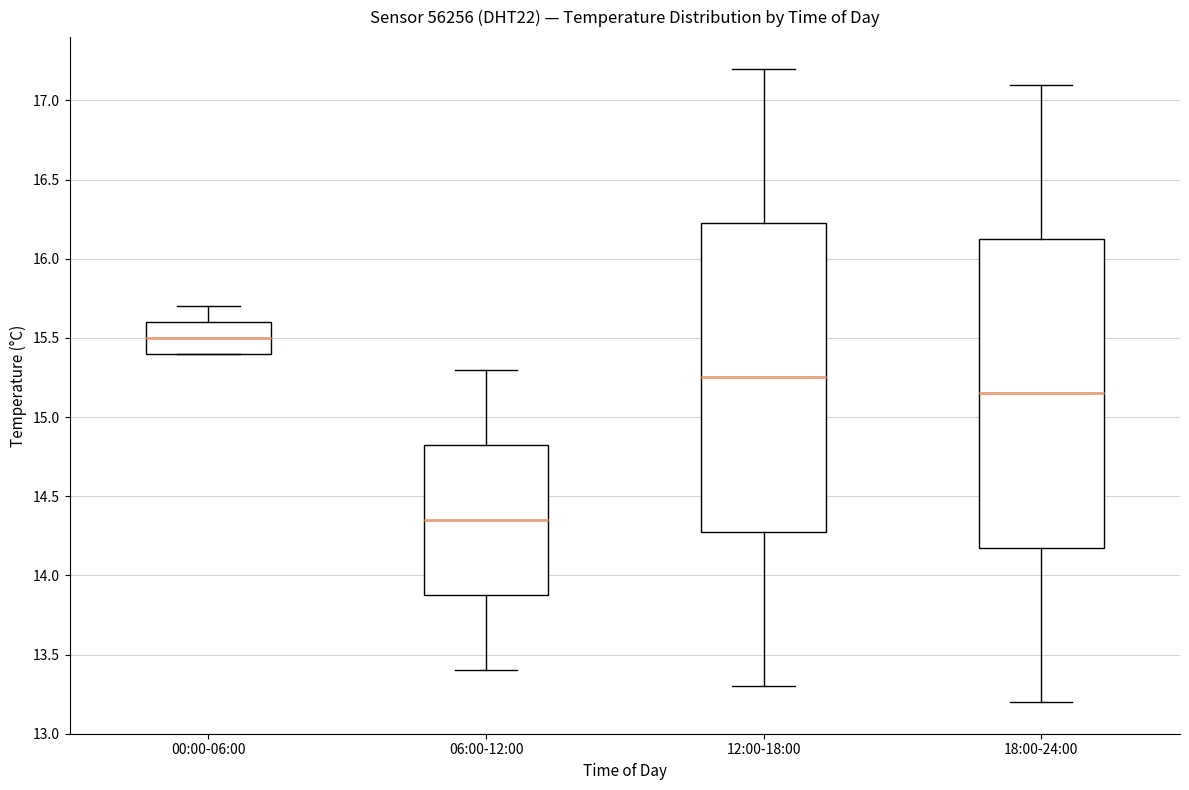

Reading left to right, read every box against the y-axis: the position of its median line, the range the box covers, and the ends of its whiskers. The values are not printed on the chart, so give them approximately, as read against the axis.

00:00-06:00: median 15.50, box 15.40 to 15.60, whiskers 15.40 to 15.70
06:00-12:00: median 14.35, box 13.90 to 14.85, whiskers 13.40 to 15.30
12:00-18:00: median 15.25, box 14.30 to 16.25, whiskers 13.30 to 17.20
18:00-24:00: median 15.15, box 14.20 to 16.15, whiskers 13.20 to 17.10